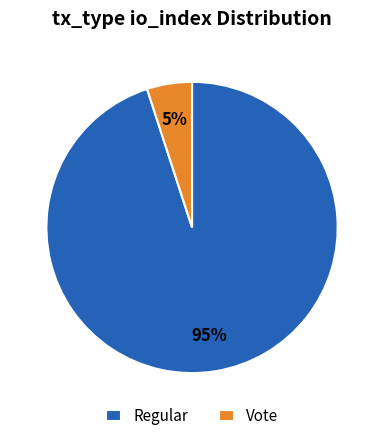

Does Regular account for over 50% of the chart?

Yes